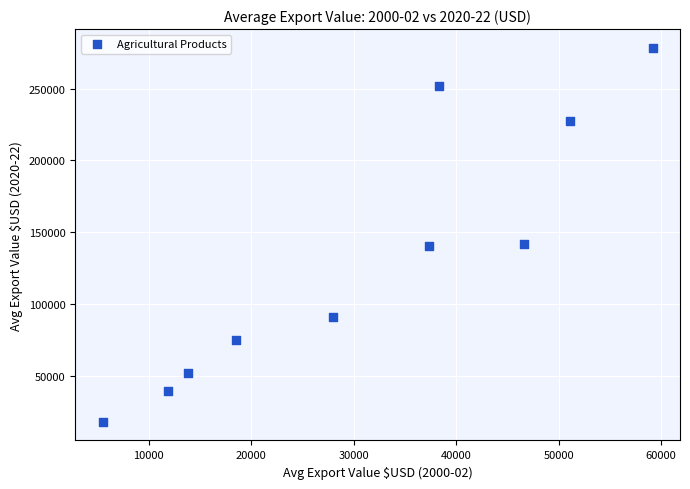

What is the average X value?

31033.0